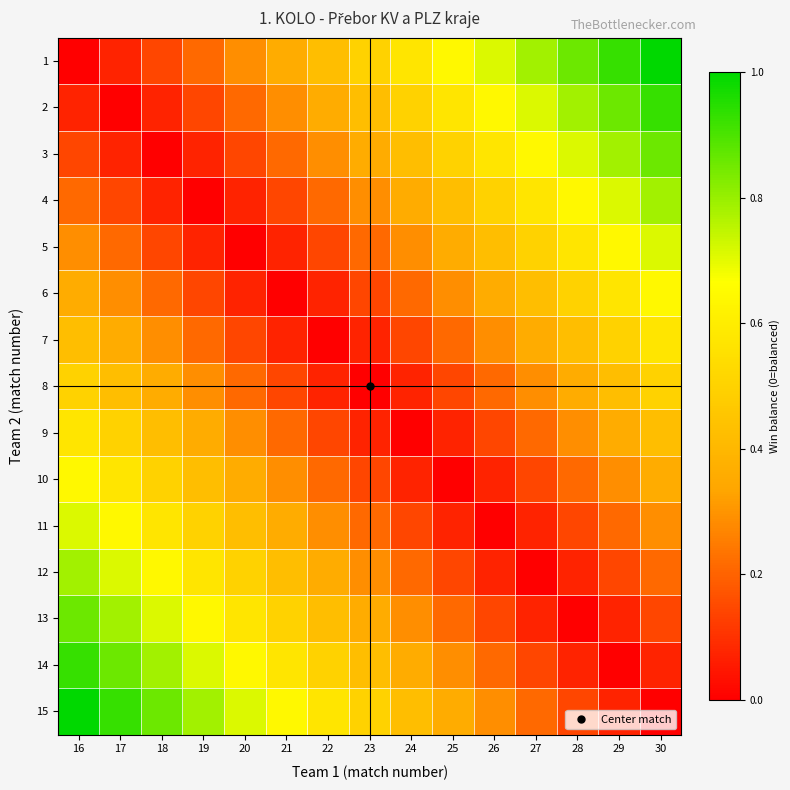

At which category does the chart reach its peak across all series?

30